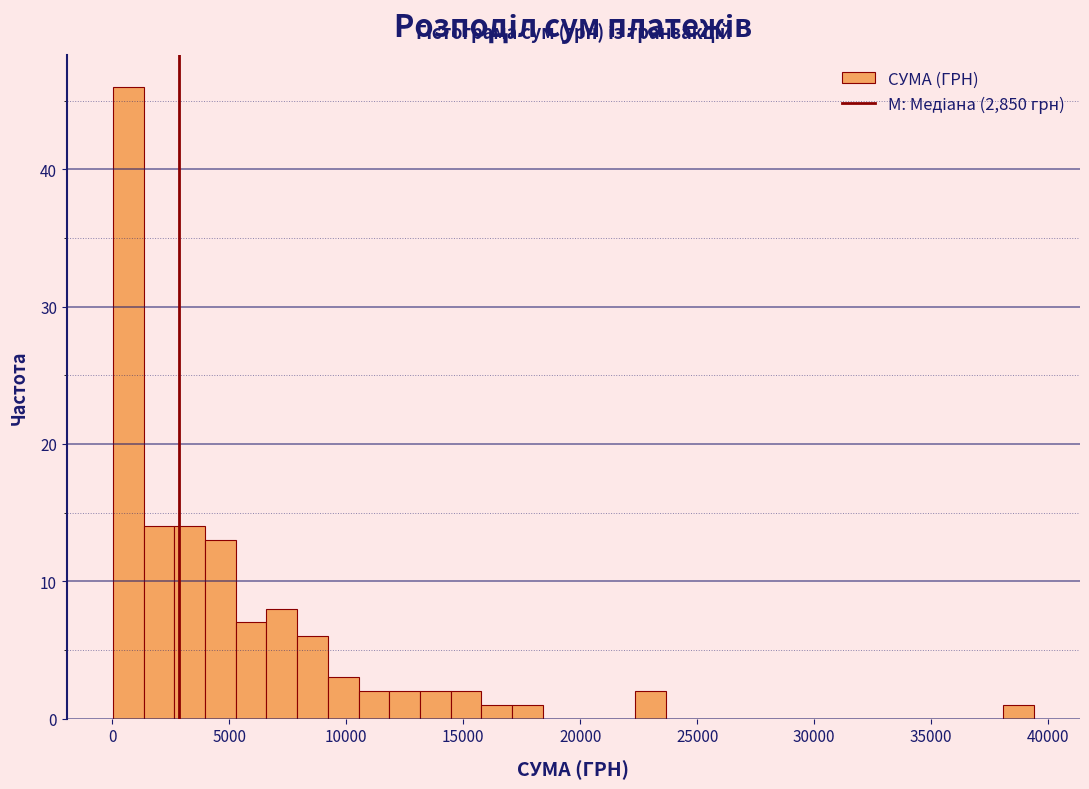

Around what value on the x-axis is the tallest bar? Give the approximate position of its centre, as read against the axis.

500